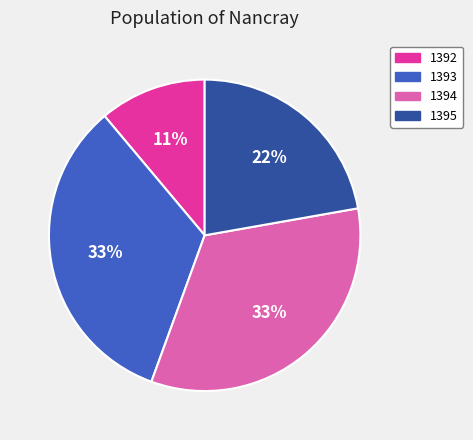

Is 1395 the majority of the pie?

No